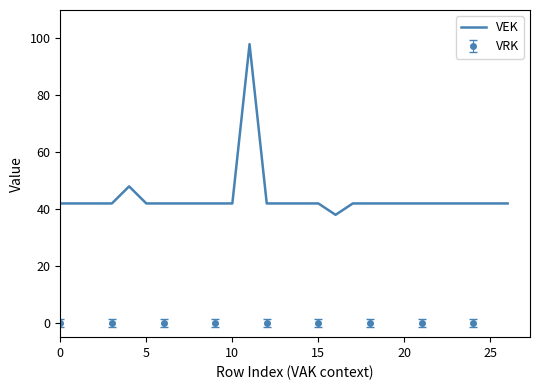

What is the ratio of the value at 20 to the value at 24?

1.0